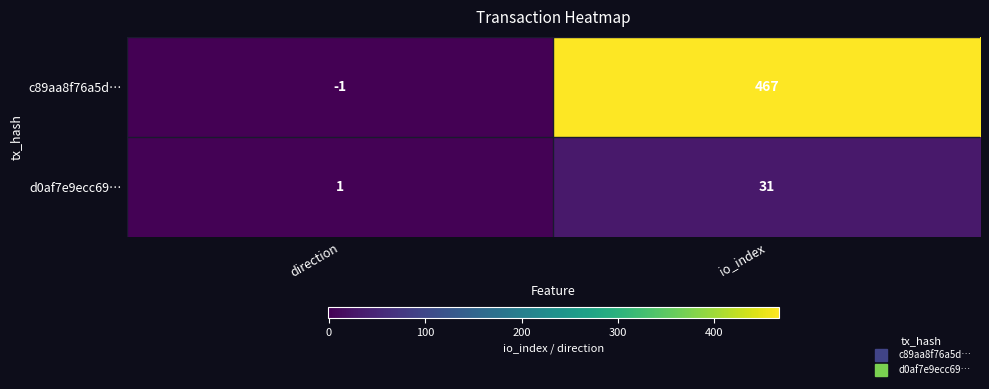

What is the difference between the highest and lowest values at io_index?

436